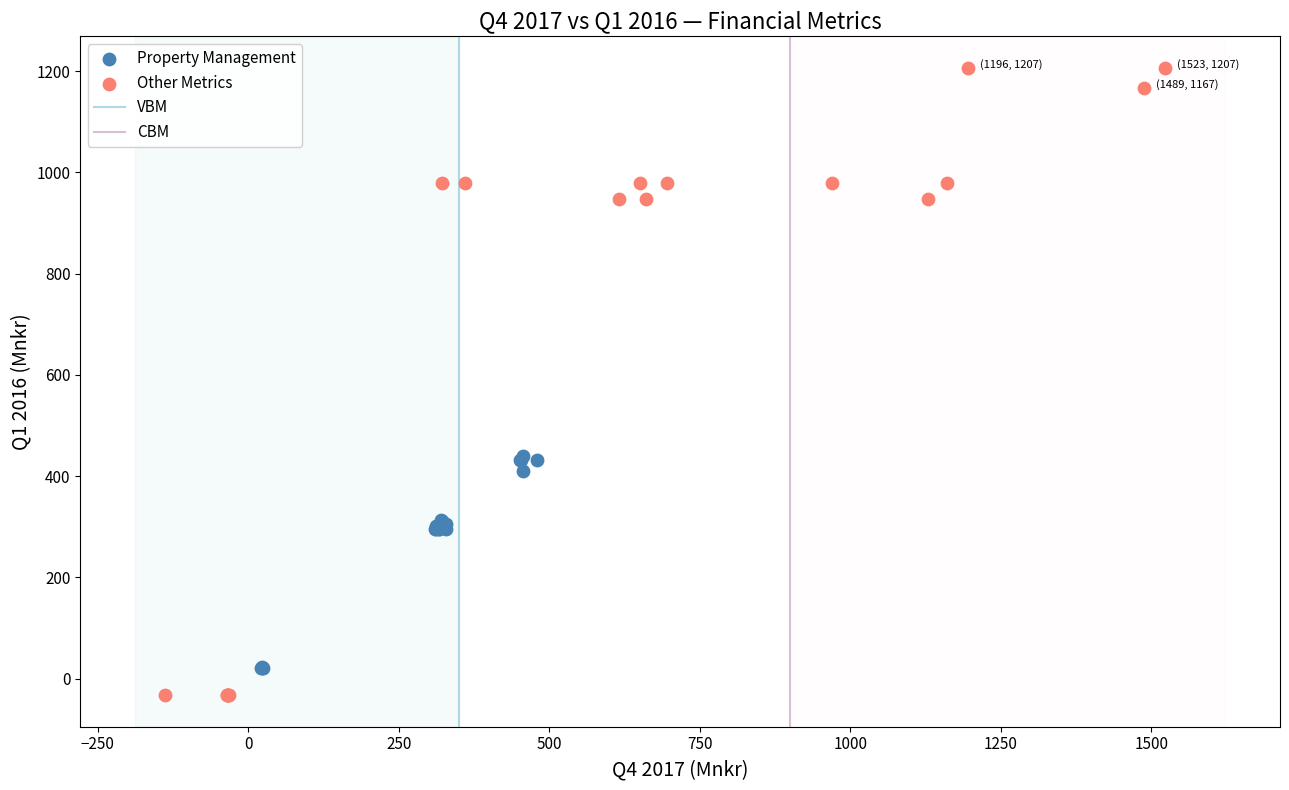

Which series has the largest Y range (max minus min)?

Other Metrics